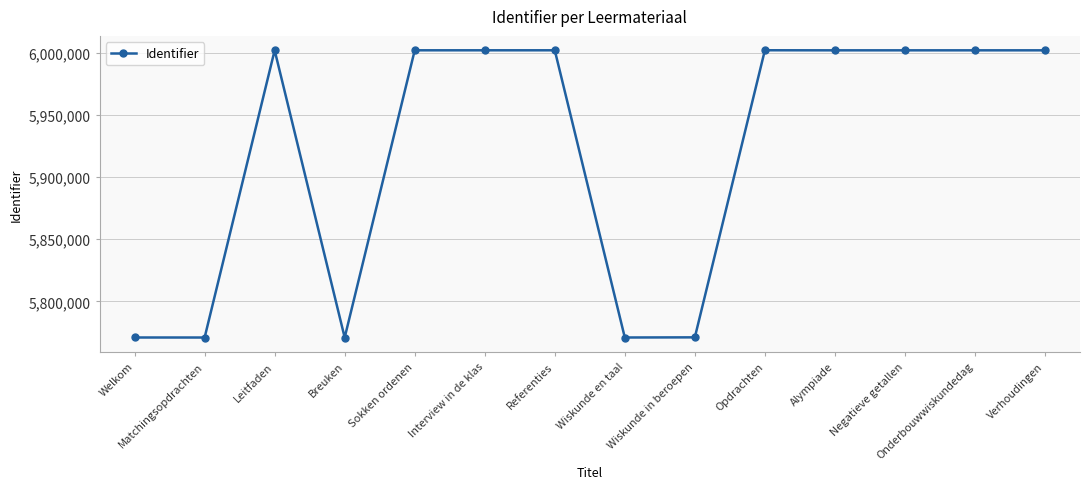

What is the label of the 3rd point from the right?

Negatieve getallen